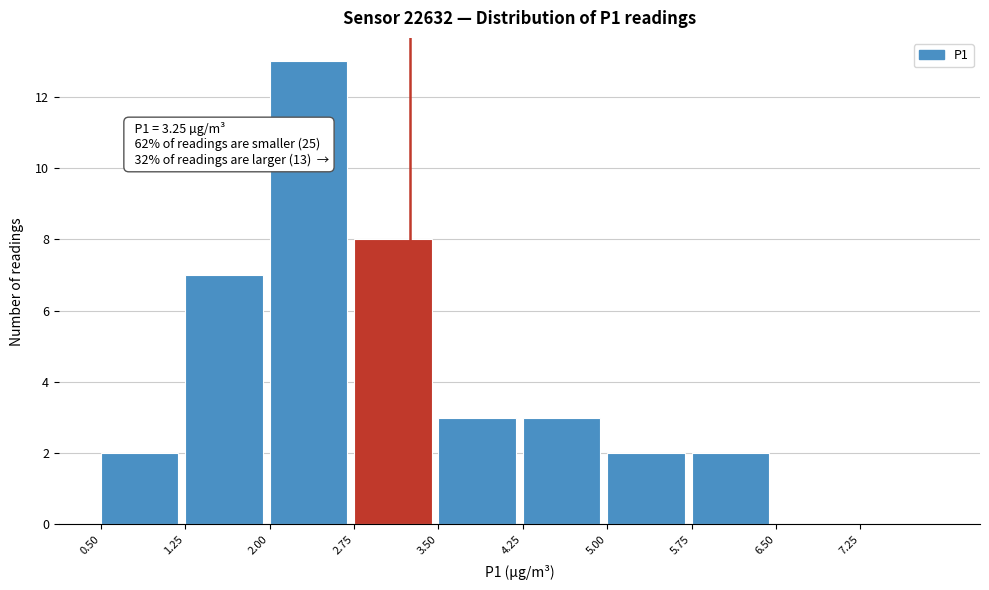

Which range on the x-axis has the tallest bar?

2.00 to 2.75